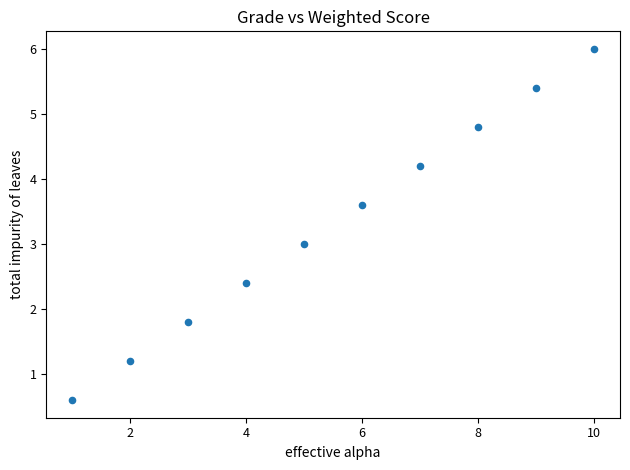

What is the average Y value?

3.3